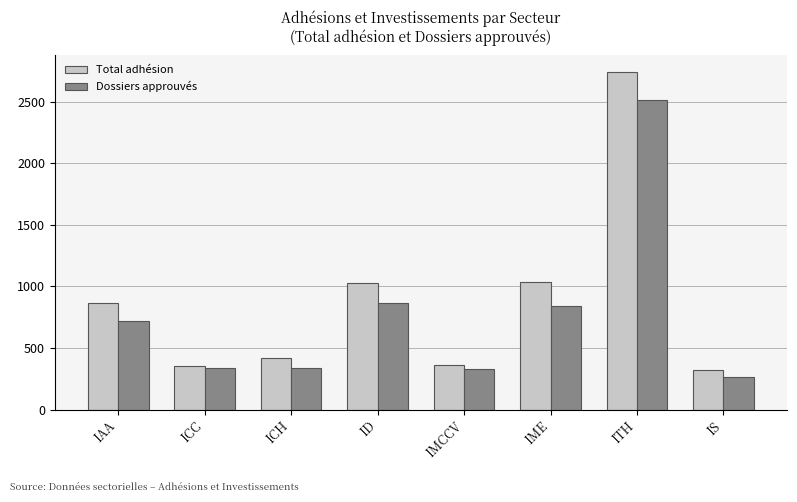

Which series has the largest range (max minus min)?

Total adhésion